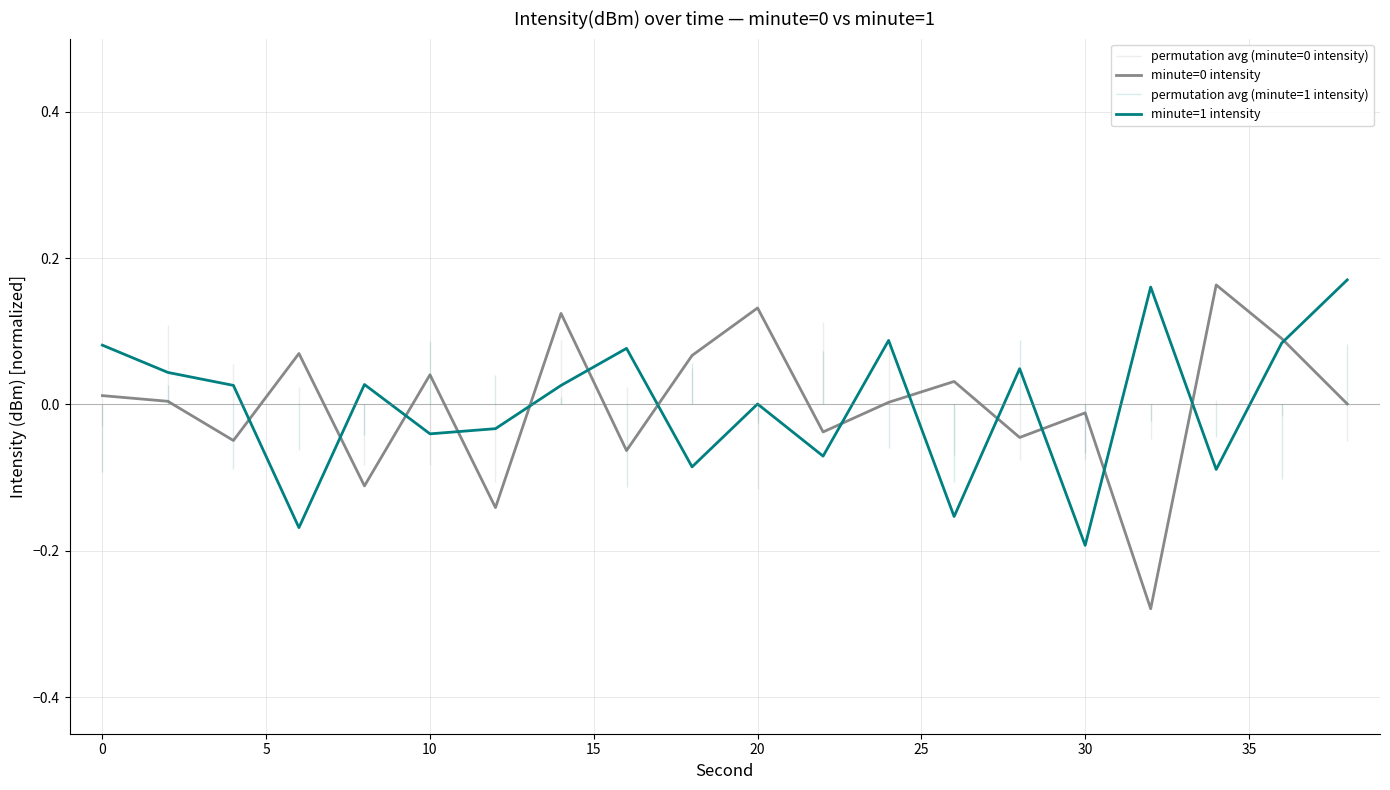

Which has a higher value, 35 or 15?

15